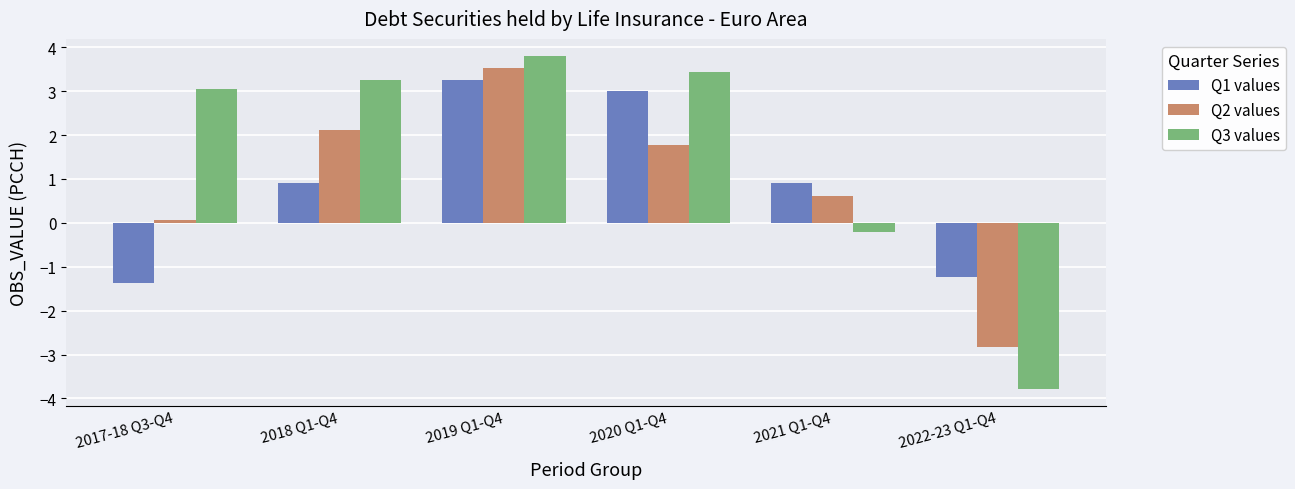

Reading left to right, transcribe all the data shown in this chart.

Q1 values: 2017-18 Q3-Q4=-1.4	2018 Q1-Q4=0.9	2019 Q1-Q4=3.3	2020 Q1-Q4=3.0	2021 Q1-Q4=0.9	2022-23 Q1-Q4=-1.2
Q2 values: 2017-18 Q3-Q4=0.1	2018 Q1-Q4=2.1	2019 Q1-Q4=3.5	2020 Q1-Q4=1.8	2021 Q1-Q4=0.6	2022-23 Q1-Q4=-2.8
Q3 values: 2017-18 Q3-Q4=3.0	2018 Q1-Q4=3.3	2019 Q1-Q4=3.8	2020 Q1-Q4=3.4	2021 Q1-Q4=-0.2	2022-23 Q1-Q4=-3.8